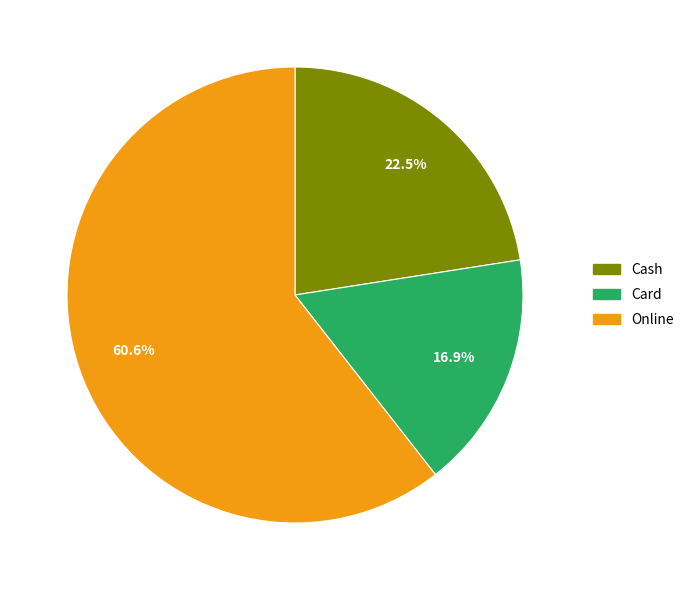

Does any single category account for the majority?

Yes